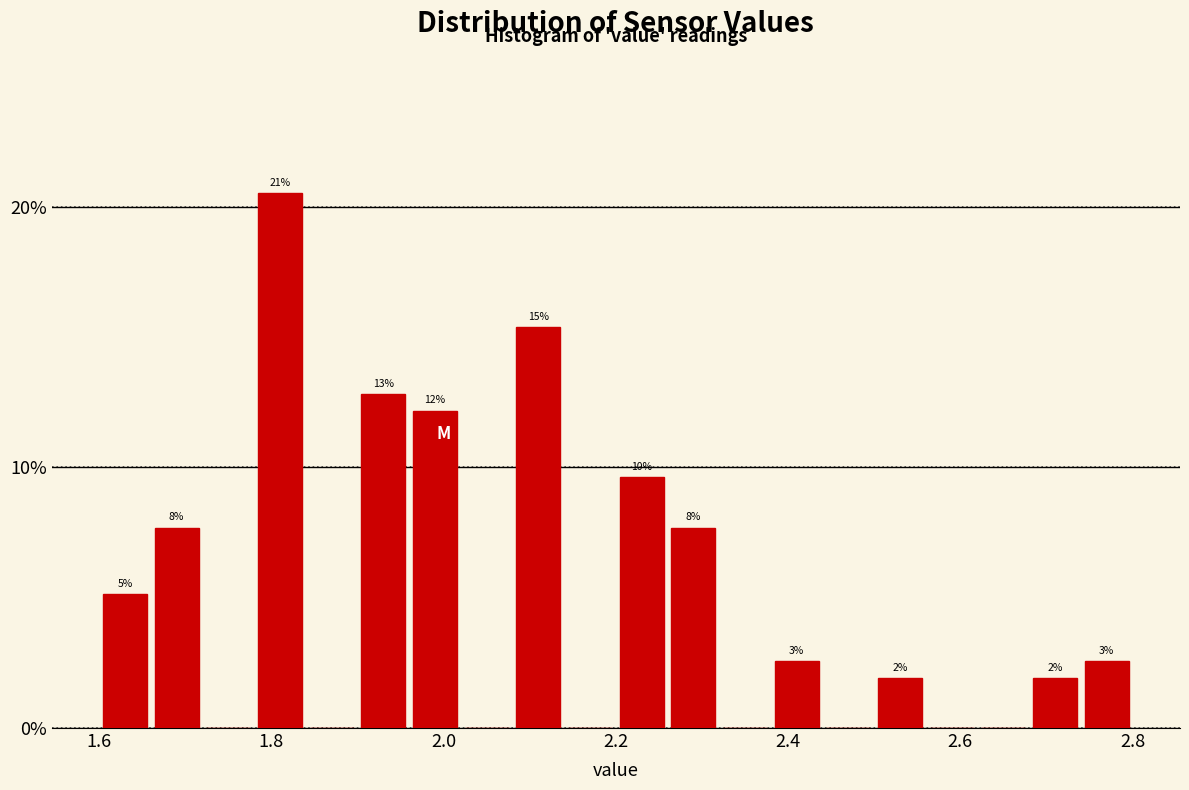

Around what value on the x-axis is the tallest bar? Give the approximate position of its centre, as read against the axis.

1.82